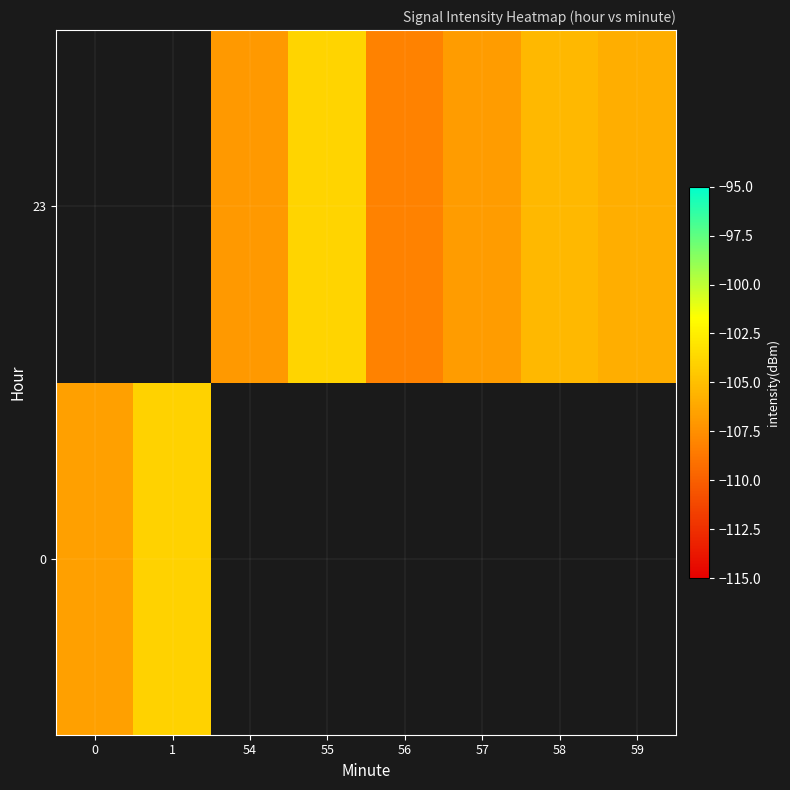

At how many categories does at least one series exceed -105?

2